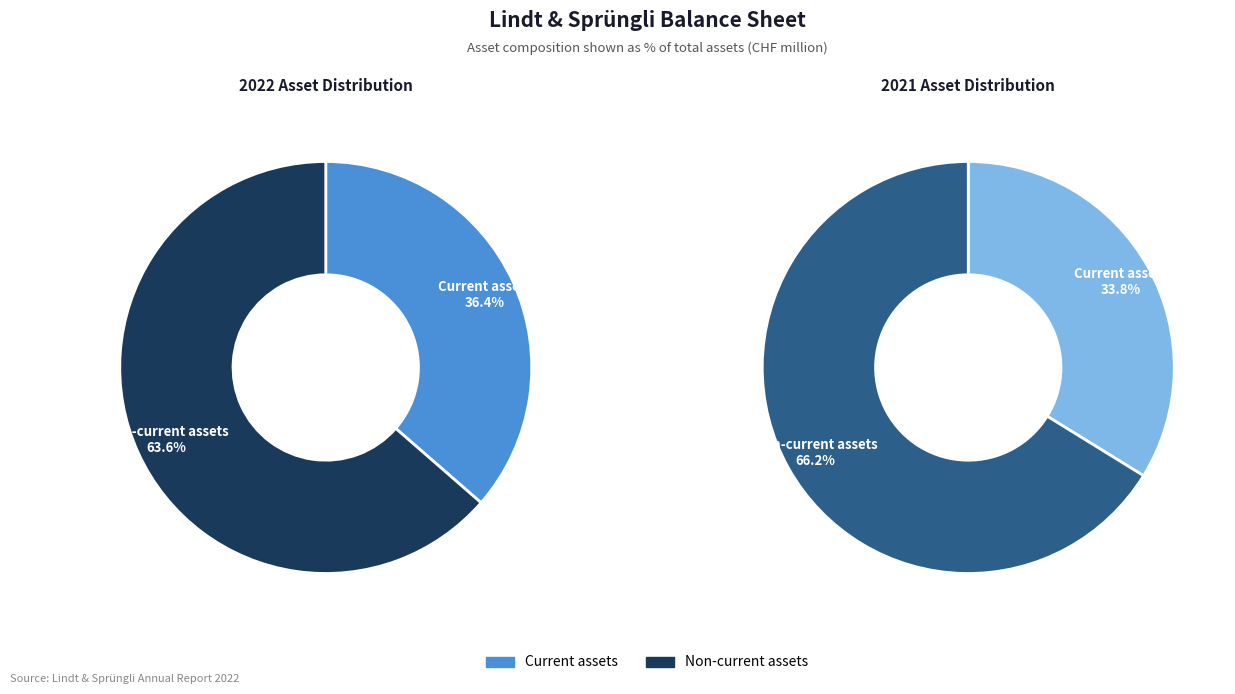

To the nearest percent, what portion does Non-current assets represent?

64%